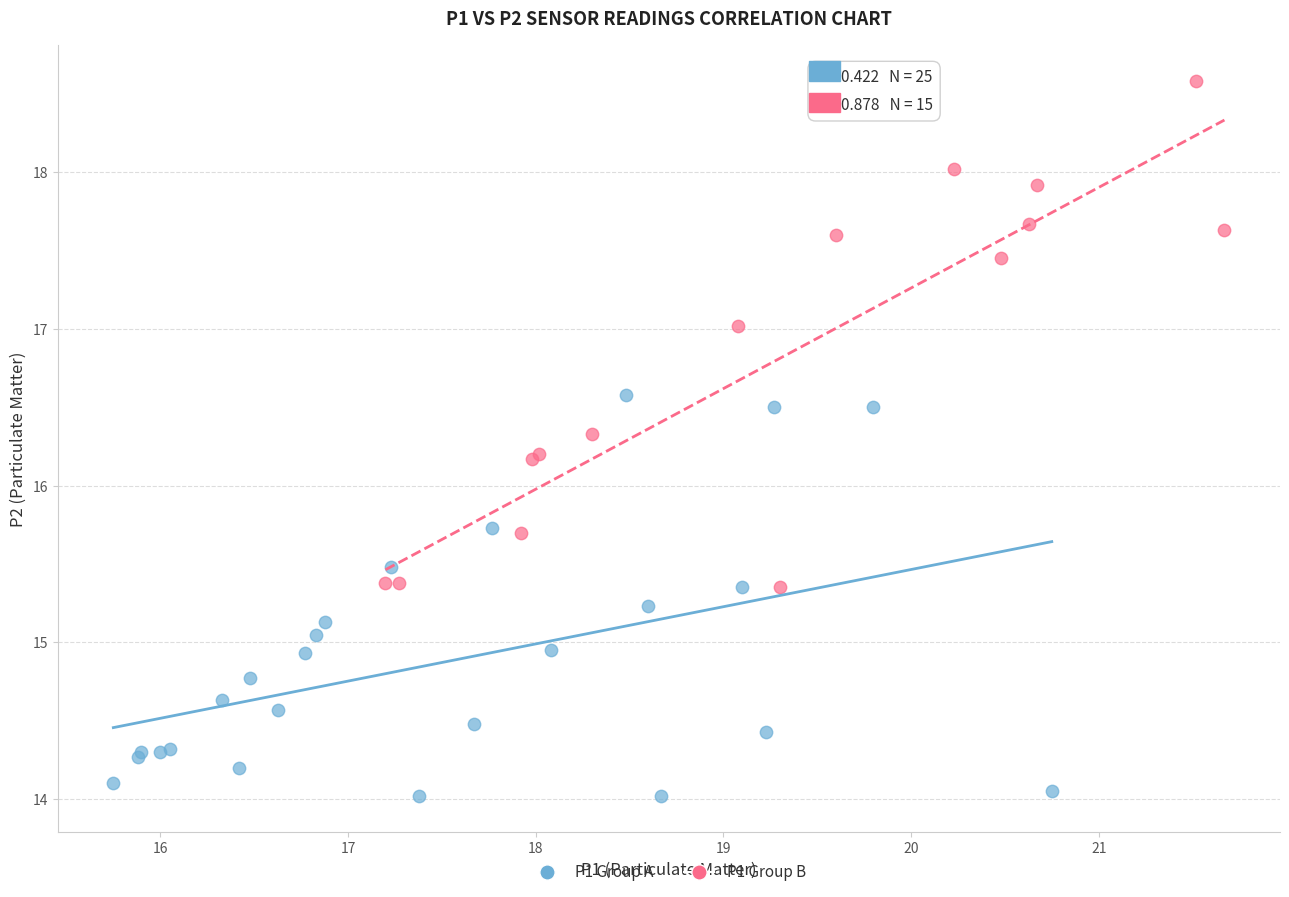

Which series has the largest Y range (max minus min)?

P1 Group B